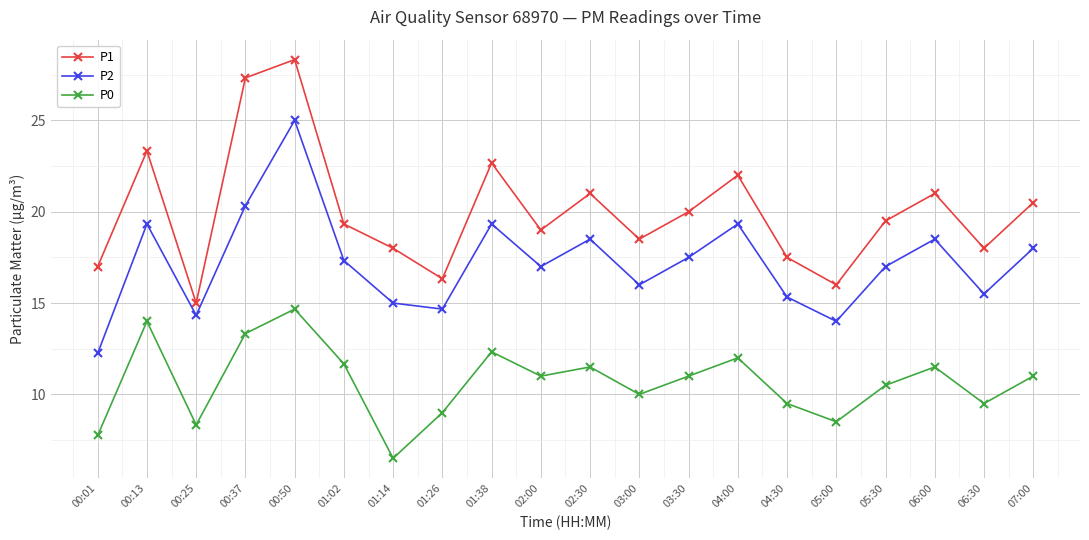

In P1, how many points are lower than both neighbors (excluding endpoints)?

6